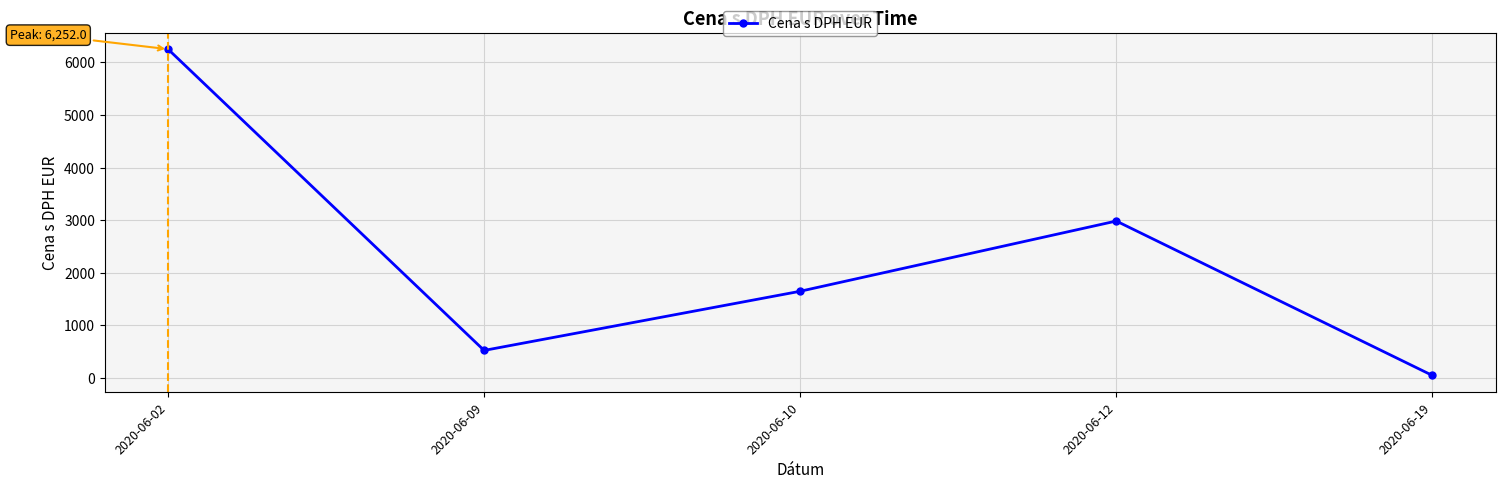

The chart shows a value of 1650.0 at 2020-06-10. True or false?

True